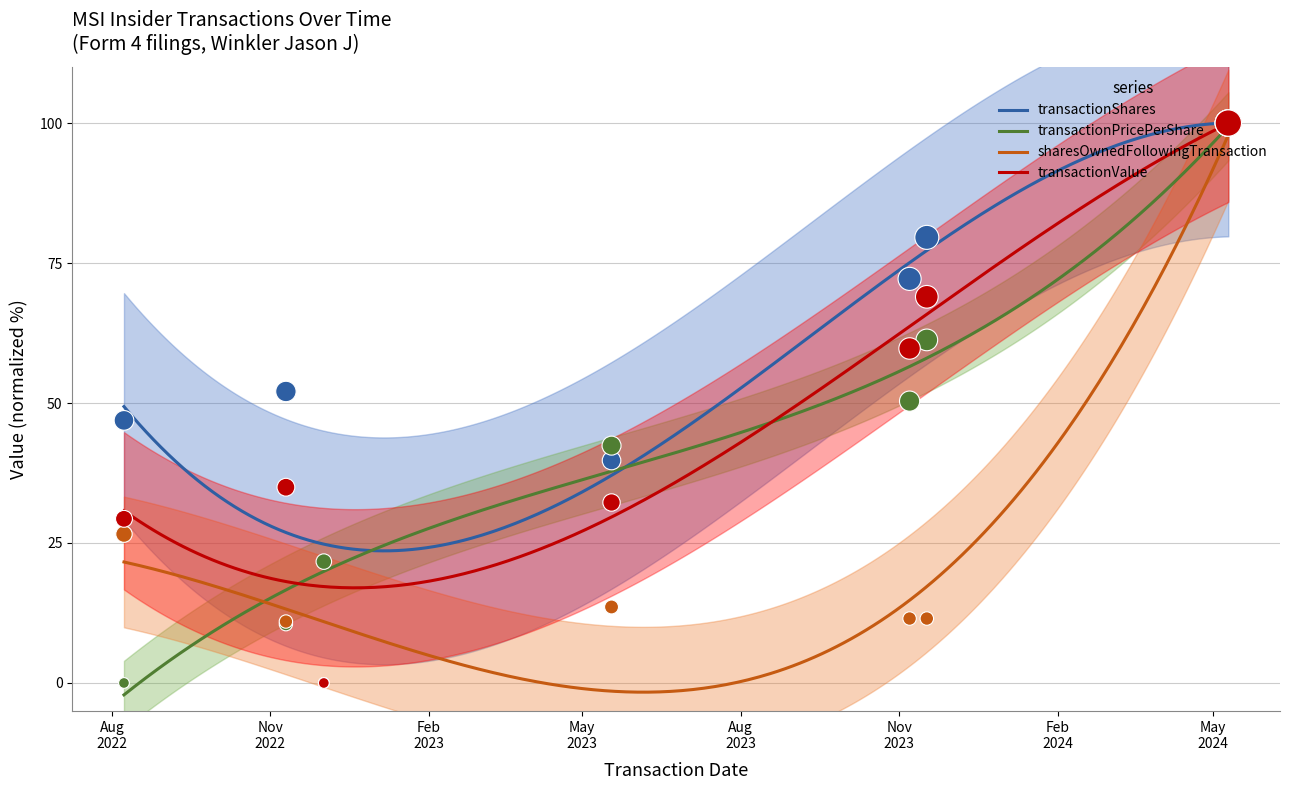

At how many categories does at least one series exceed 92?

1